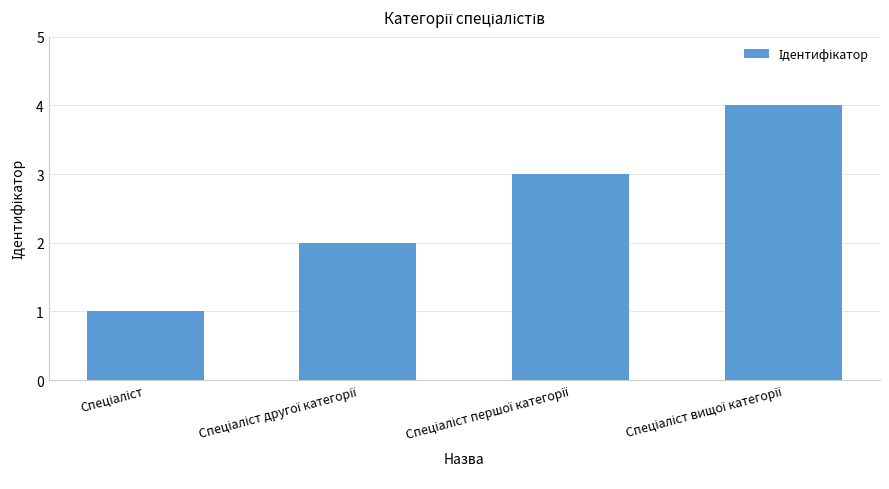

What is the maximum value shown in the chart?

4